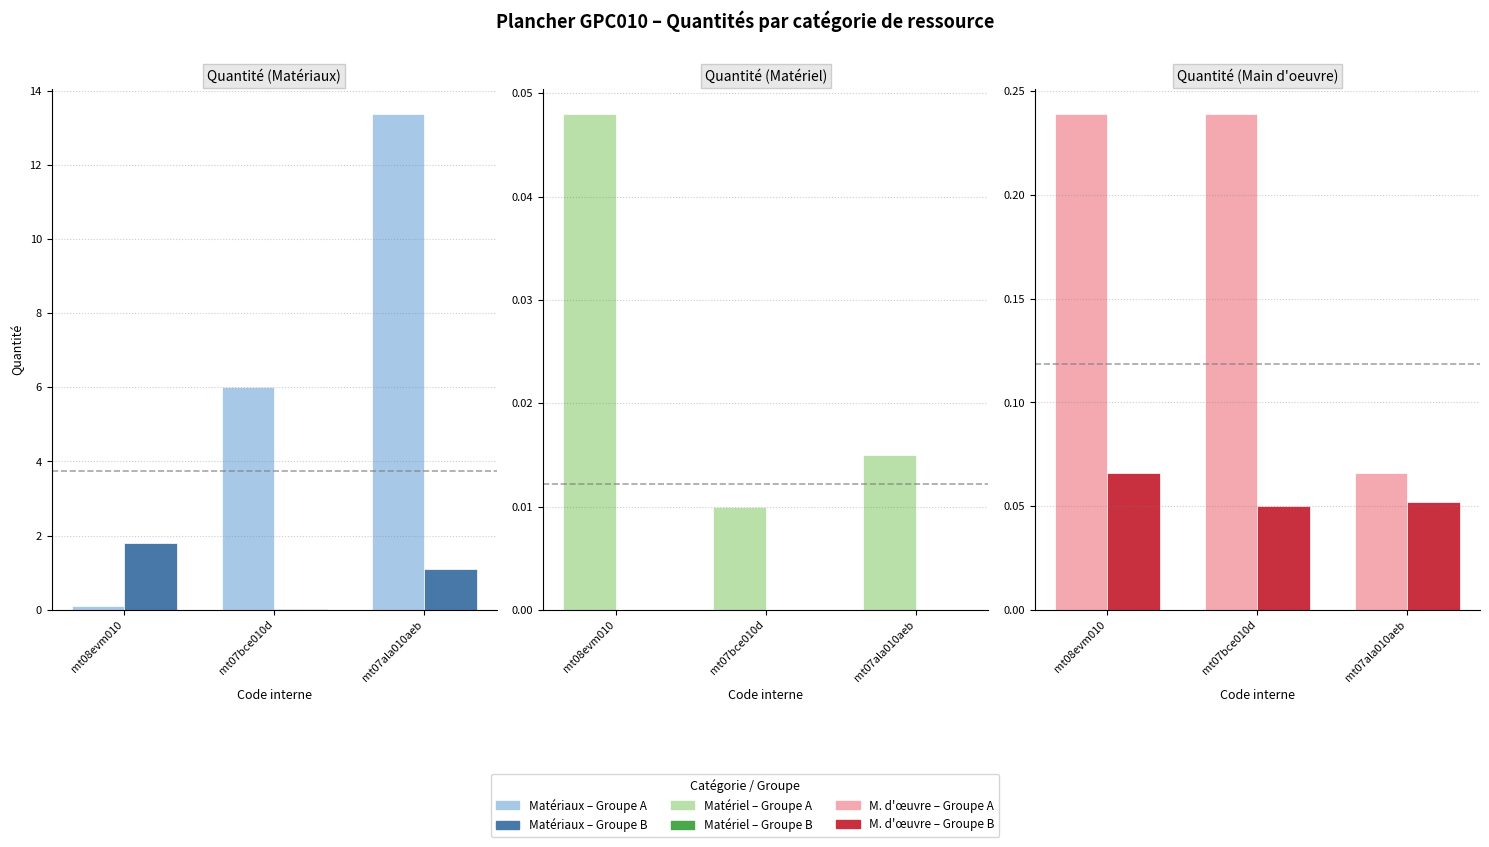

True or false: Groupe B has a value of 0.1 at mt07ala010aeb.

True